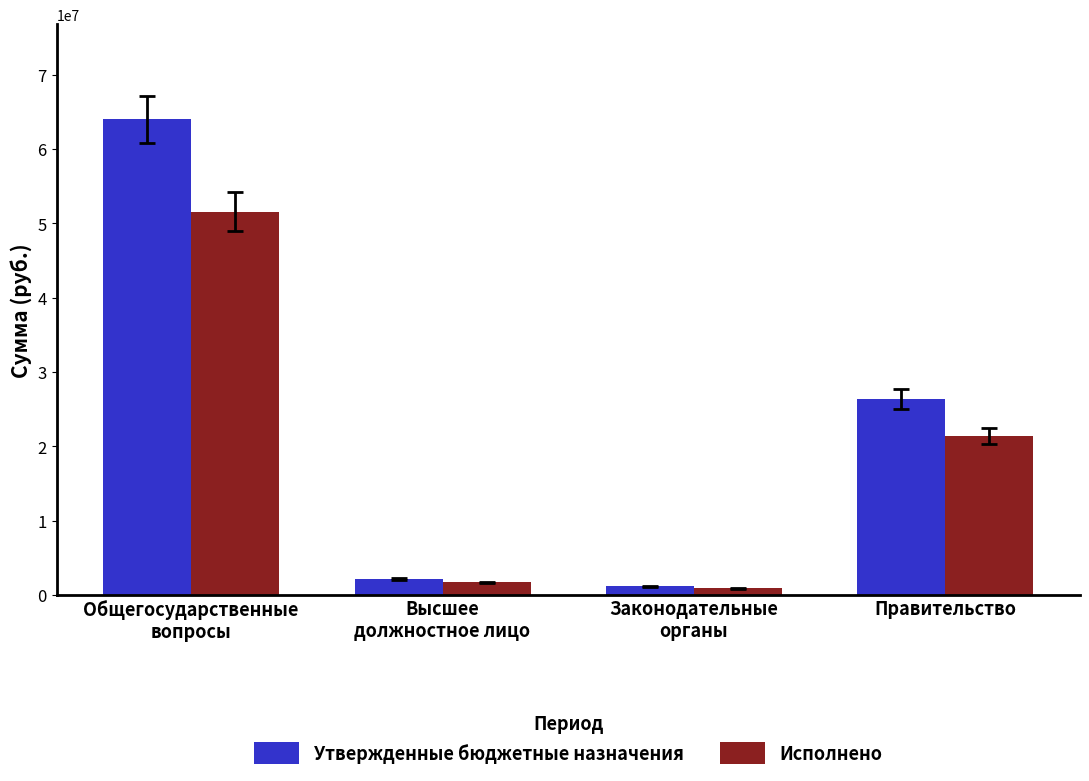

Reading left to right, extract all data points from this chart.

Утвержденные бюджетные назначения: Общегосударственные
вопросы=63987027.9	Высшее
должностное лицо=2111500.0	Законодательные
органы=1121939.0	Правительство=26389081.9
Исполнено: Общегосударственные
вопросы=51594601.7	Высшее
должностное лицо=1686328.5	Законодательные
органы=887958.4	Правительство=21408893.6